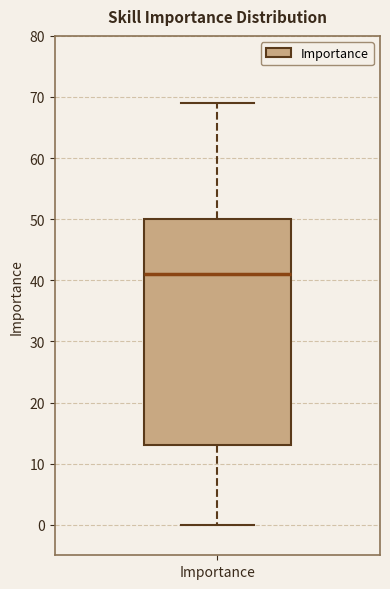

Read this box plot against the y-axis: the position of the median line, the range covered by the box, and the ends of both whiskers. The values are not printed on the chart, so give them approximately, as read against the axis.

median 41, box 13 to 50, whiskers 0 to 69